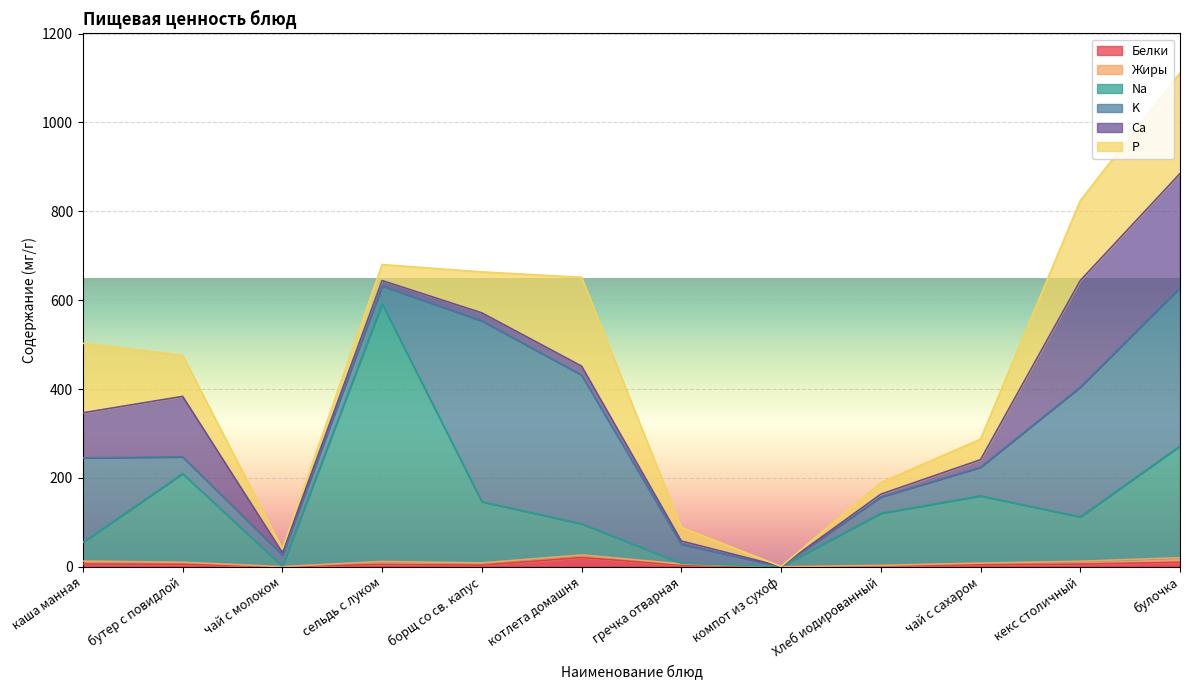

Reading left to right, transcribe all the data shown in this chart.

Белки: каша манная=6.1	бутер с повидлой=5.3	чай с молоком=0.2	сельдь с луком=5.1	борщ со св. капус=3.5	котлета домашня=20.5	гречка отварная=3.5	компот из сухоф=0.0	Хлеб иодированный=2.8	чай с сахаром=4.2	кекс столичный=5.8	булочка=10.0
Жиры: каша манная=6.6	бутер с повидлой=4.6	чай с молоком=0.0	сельдь с луком=6.6	борщ со св. капус=5.1	котлета домашня=6.0	гречка отварная=2.6	компот из сухоф=0.0	Хлеб иодированный=0.3	чай с сахаром=3.9	кекс столичный=6.4	булочка=10.3
Na: каша манная=42.0	бутер с повидлой=199.5	чай с молоком=1.0	сельдь с луком=580.0	борщ со св. капус=137.7	котлета домашня=70.0	гречка отварная=1.5	компот из сухоф=0.1	Хлеб иодированный=117.1	чай с сахаром=151.3	кекс столичный=100.0	булочка=251.3
K: каша манная=190.3	бутер с повидлой=37.7	чай с молоком=25.2	сельдь с луком=40.2	борщ со св. капус=407.1	котлета домашня=335.0	гречка отварная=42.8	компот из сухоф=0.3	Хлеб иодированный=36.8	чай с сахаром=64.4	кекс столичный=292.0	булочка=356.4
Ca: каша манная=101.5	бутер с повидлой=136.2	чай с молоком=5.4	сельдь с луком=12.2	борщ со св. капус=18.0	котлета домашня=20.0	гречка отварная=7.3	компот из сухоф=0.3	Хлеб иодированный=6.3	чай с сахаром=17.1	кекс столичный=240.0	булочка=257.1
P: каша манная=156.4	бутер с повидлой=92.4	чай с молоком=8.2	сельдь с луком=36.0	борщ со св. капус=92.3	котлета домашня=200.0	гречка отварная=30.6	компот из сухоф=0.0	Хлеб иодированный=26.1	чай с сахаром=46.4	кекс столичный=180.0	булочка=226.4